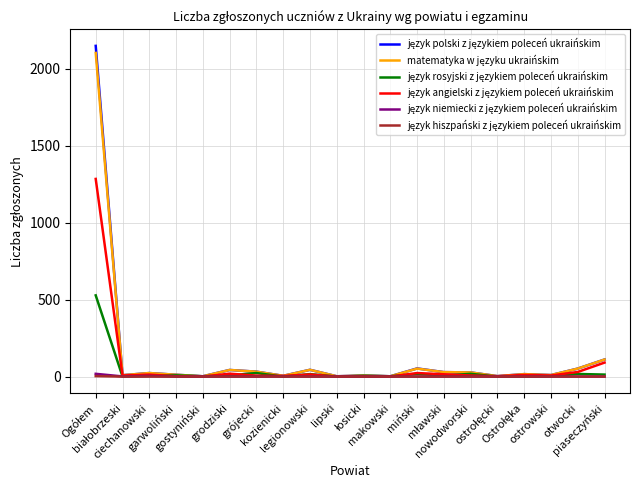

How many lines are shown in the chart?

6